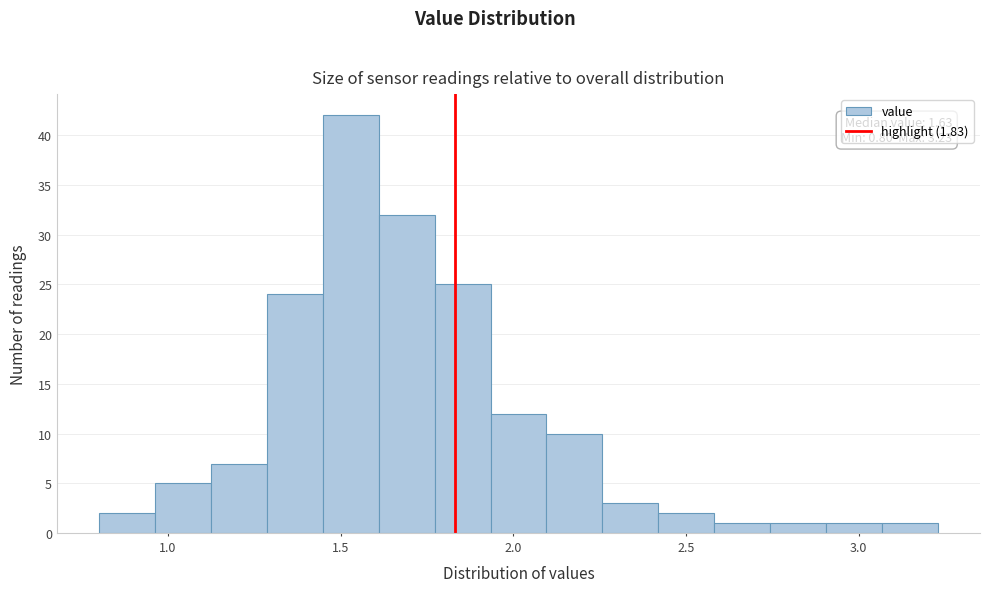

Read against the x-axis, roughly where is the centre of the tallest bar?

1.55